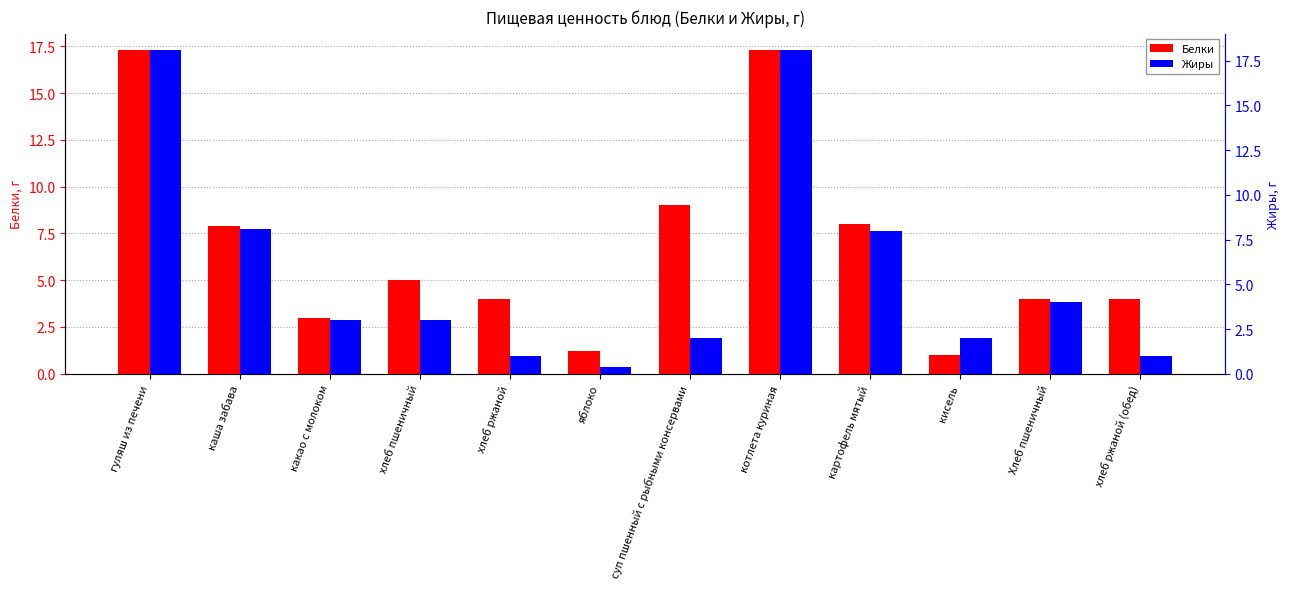

What is the difference between the maximum and minimum values in the Белки series?

16.3